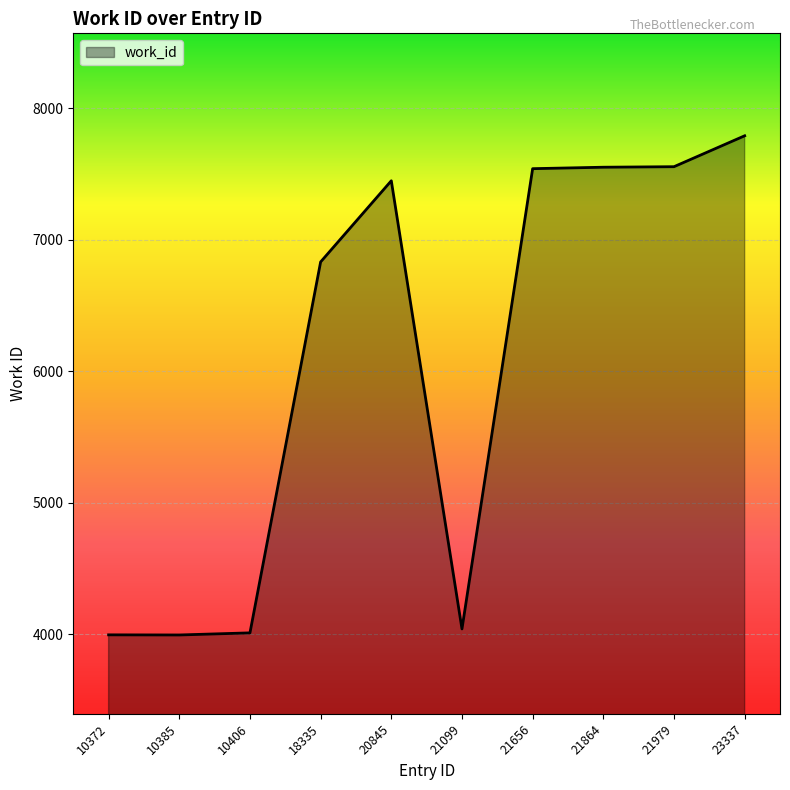

How many lines are shown in the chart?

1